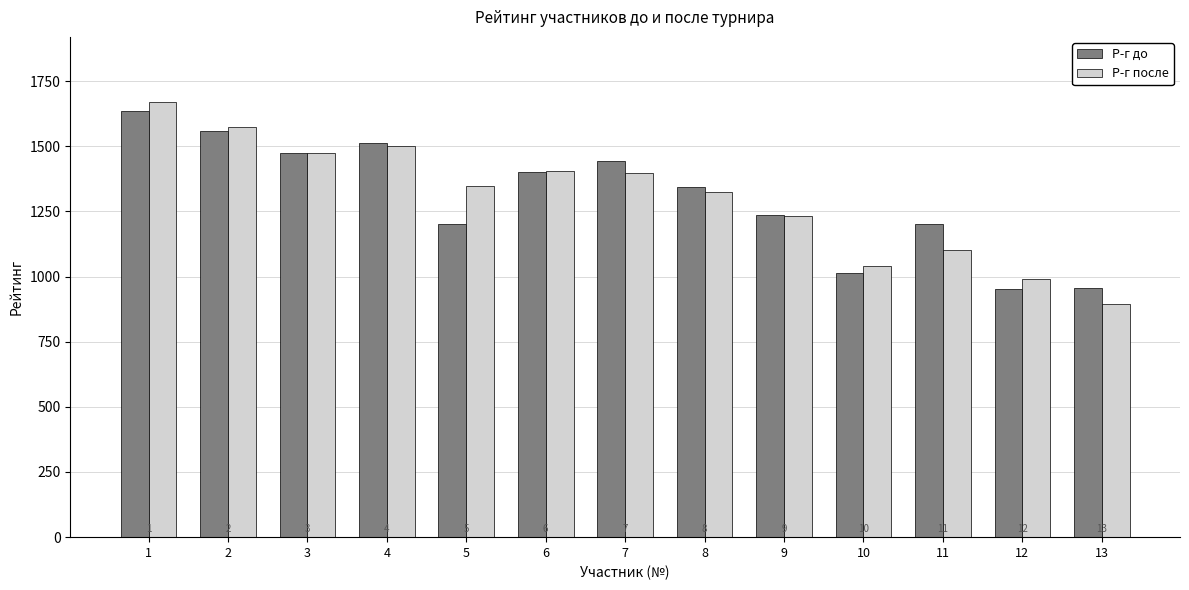

At which category is the sum across all series the highest?

1